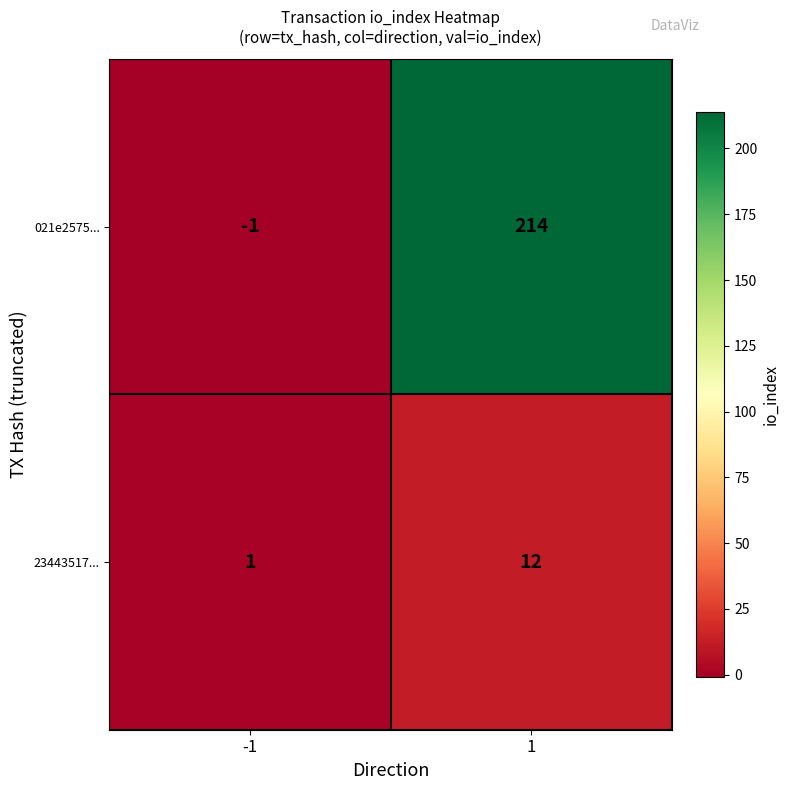

At which category does the chart reach its peak across all series?

1